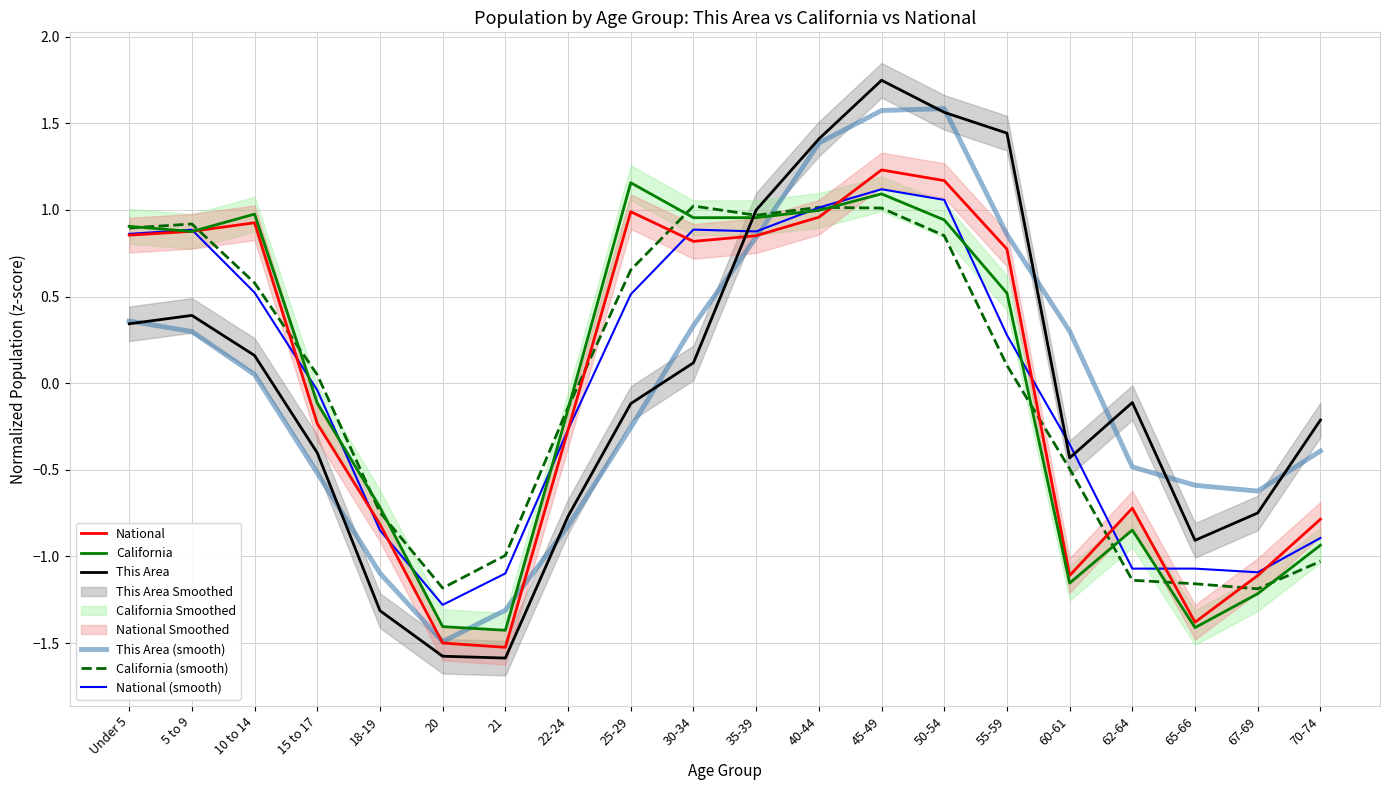

List the labels in order of California value, smallest first.

21, 65-66, 20, 67-69, 60-61, 70-74, 62-64, 18-19, 22-24, 15 to 17, 55-59, 5 to 9, Under 5, 50-54, 30-34, 35-39, 10 to 14, 40-44, 45-49, 25-29